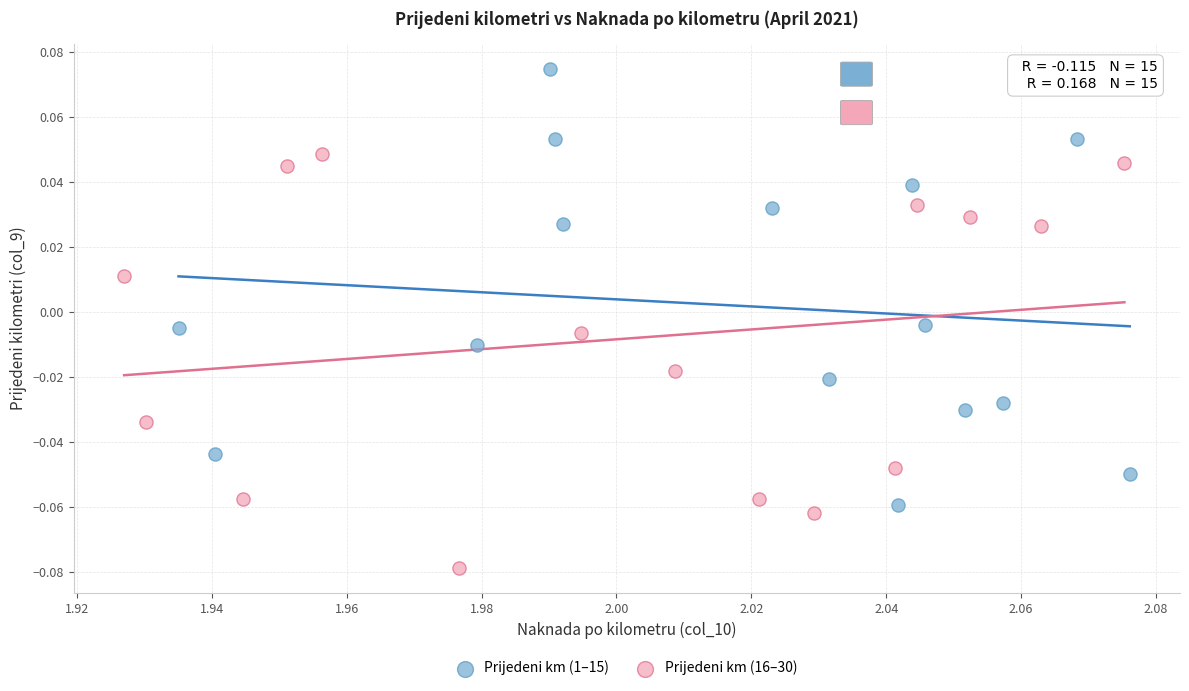

Which series contains the lowest Y value?

Prijedeni km (16–30)